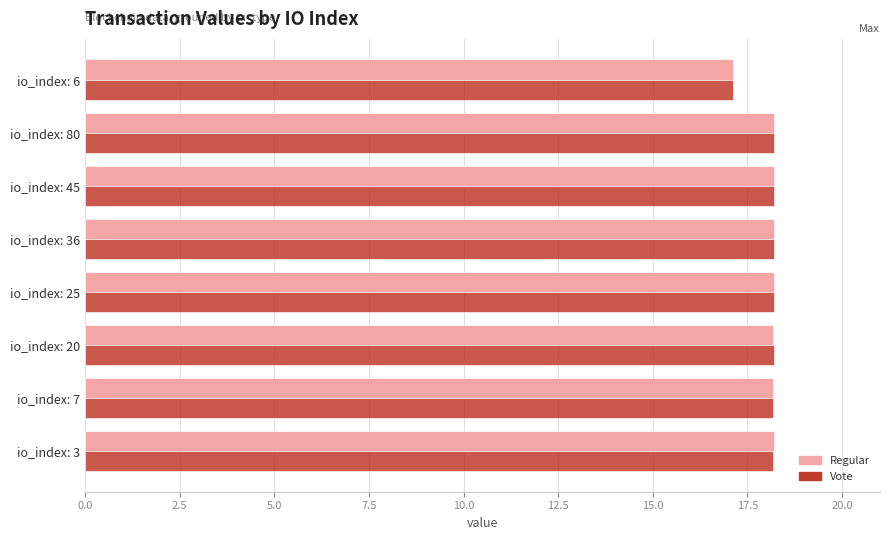

What is the total value across all series at io_index: 3?

36.4